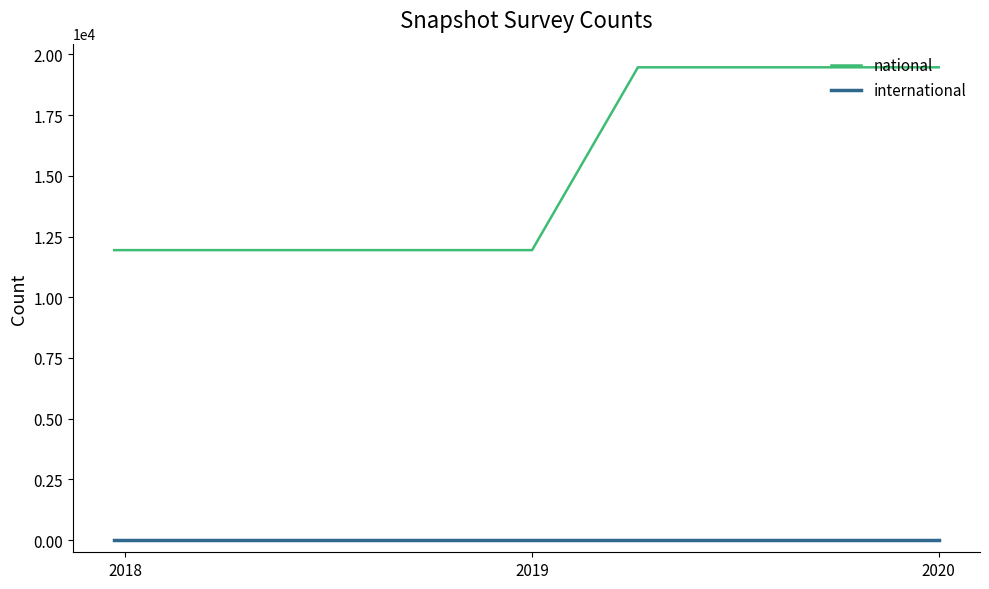

Reading left to right, what are all the values shown in this chart?

national: 11940	11940	11940	11940	11940	19467	19467	19467	19467
international: 0	0	0	0	0	0	0	0	0